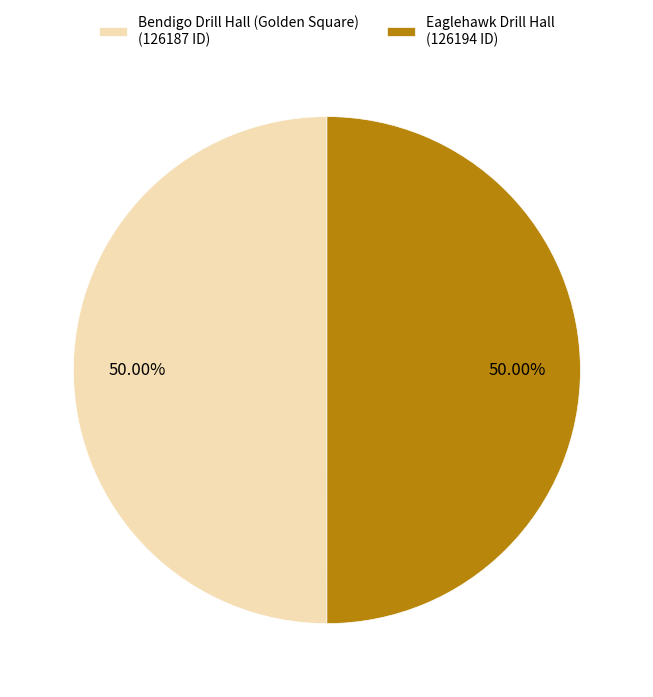

To the nearest percent, what portion does Bendigo Drill Hall (Golden Square) represent?

50%